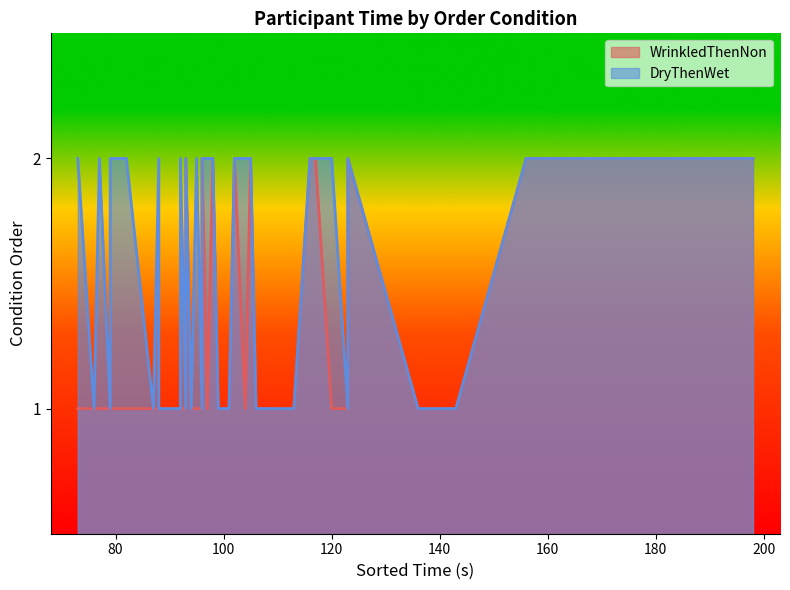

What is the approximate value of DryThenWet at 19?

2